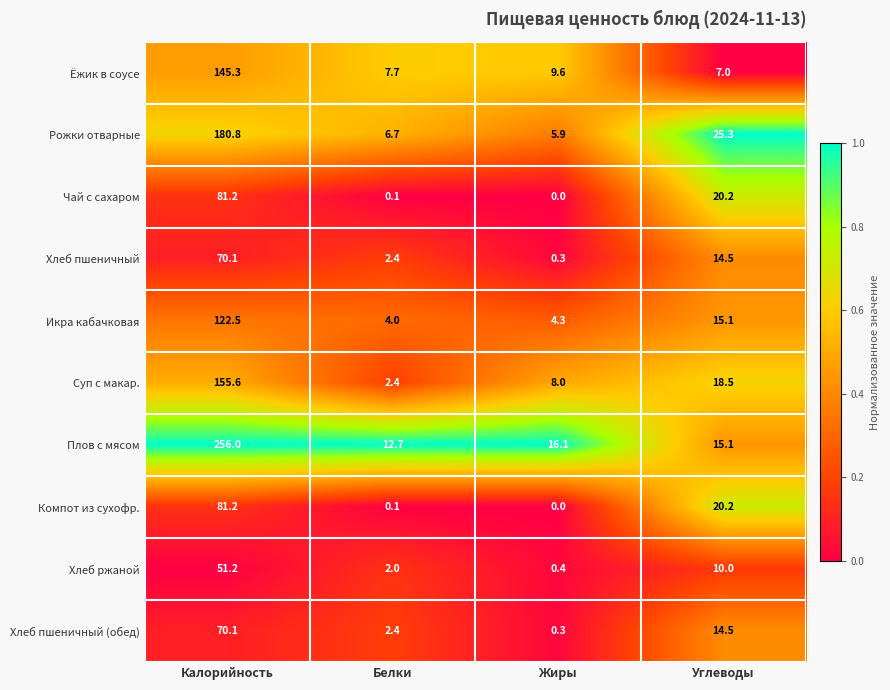

What is the sum of all Суп с макар. values?

184.5